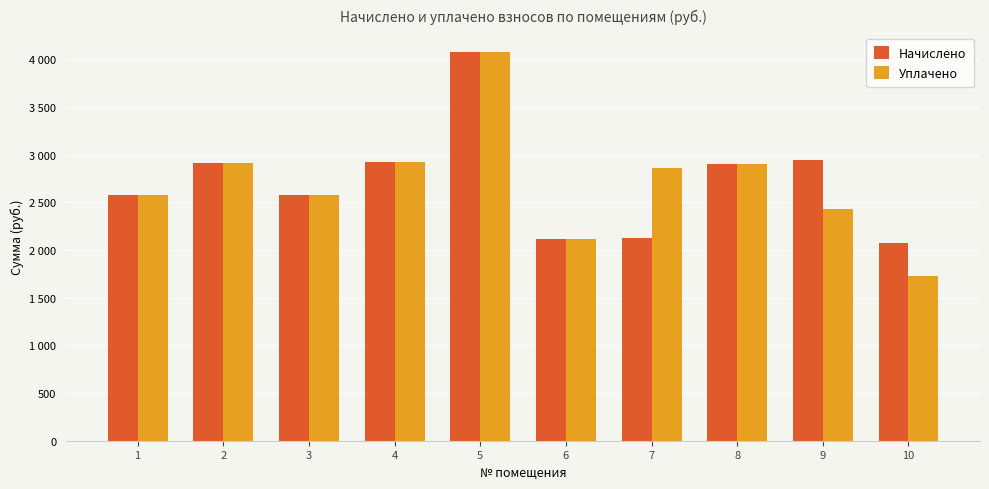

Are the bars grouped side by side (vs. stacked)?

Yes